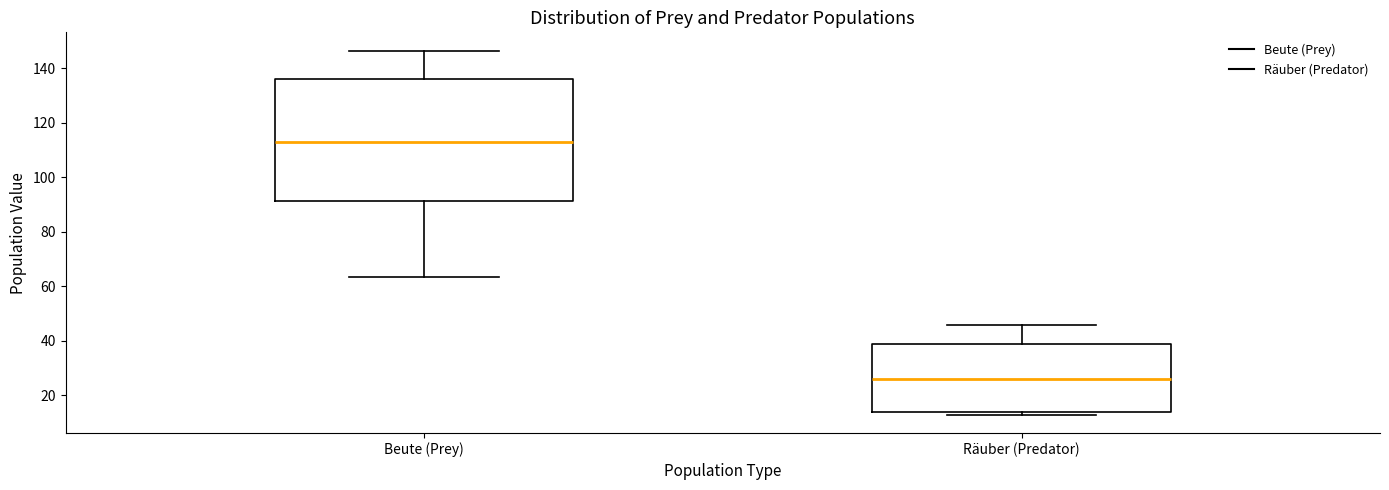

Reading left to right, read every box against the y-axis: the position of its median line, the range the box covers, and the ends of its whiskers. The values are not printed on the chart, so give them approximately, as read against the axis.

Beute (Prey): median 112, box 92 to 136, whiskers 64 to 146
Räuber (Predator): median 26, box 14 to 38, whiskers 12 to 46